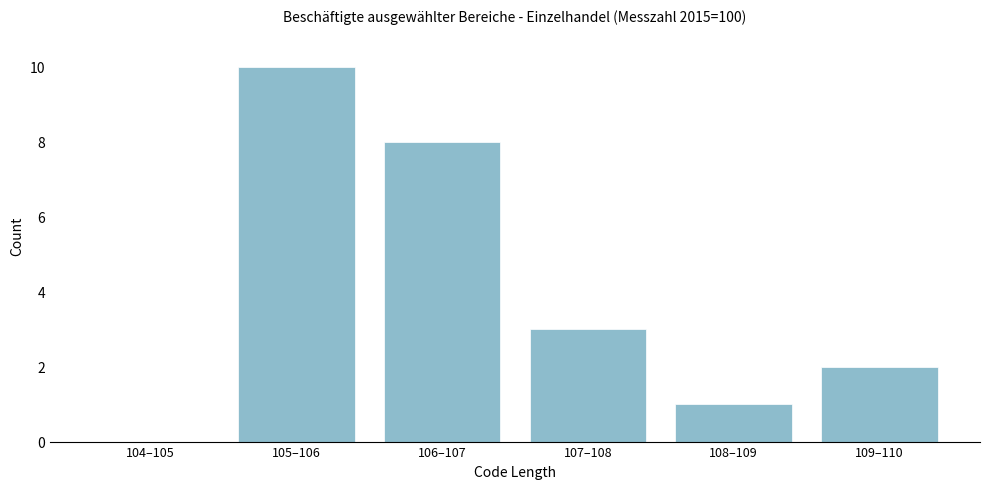

Reading left to right, extract all data points from this chart.

104–105=0	105–106=10	106–107=8	107–108=3	108–109=1	109–110=2